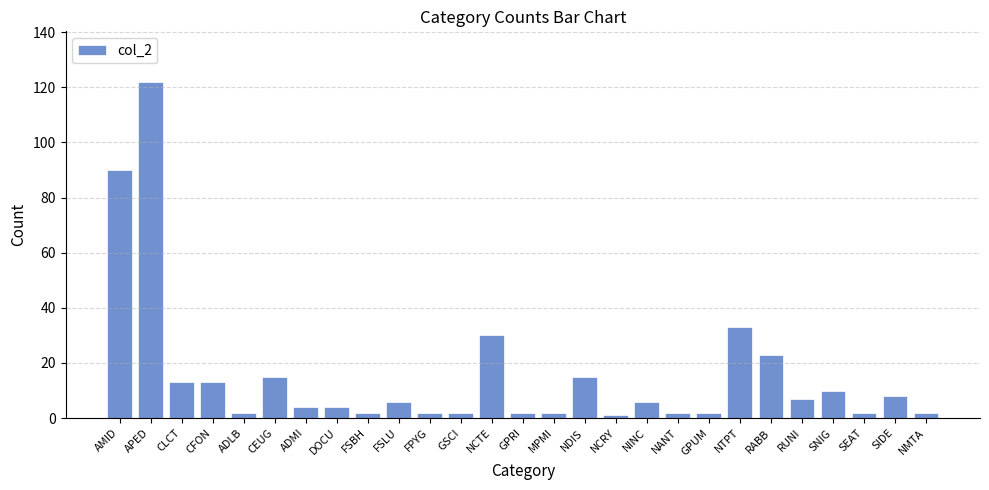

What is the approximate value at ADMI?

4